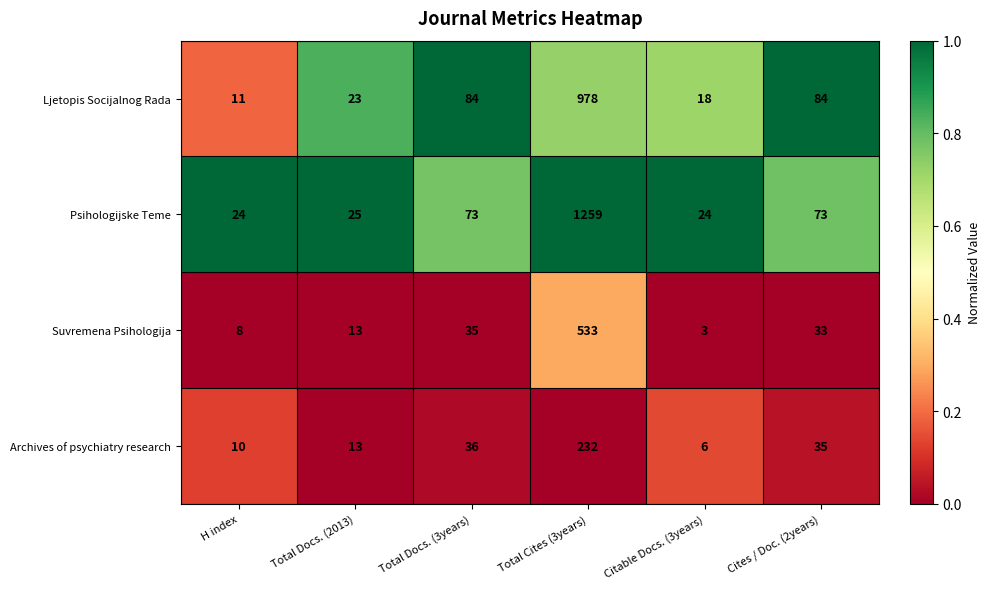

Which series has the widest spread of values?

Psihologijske Teme